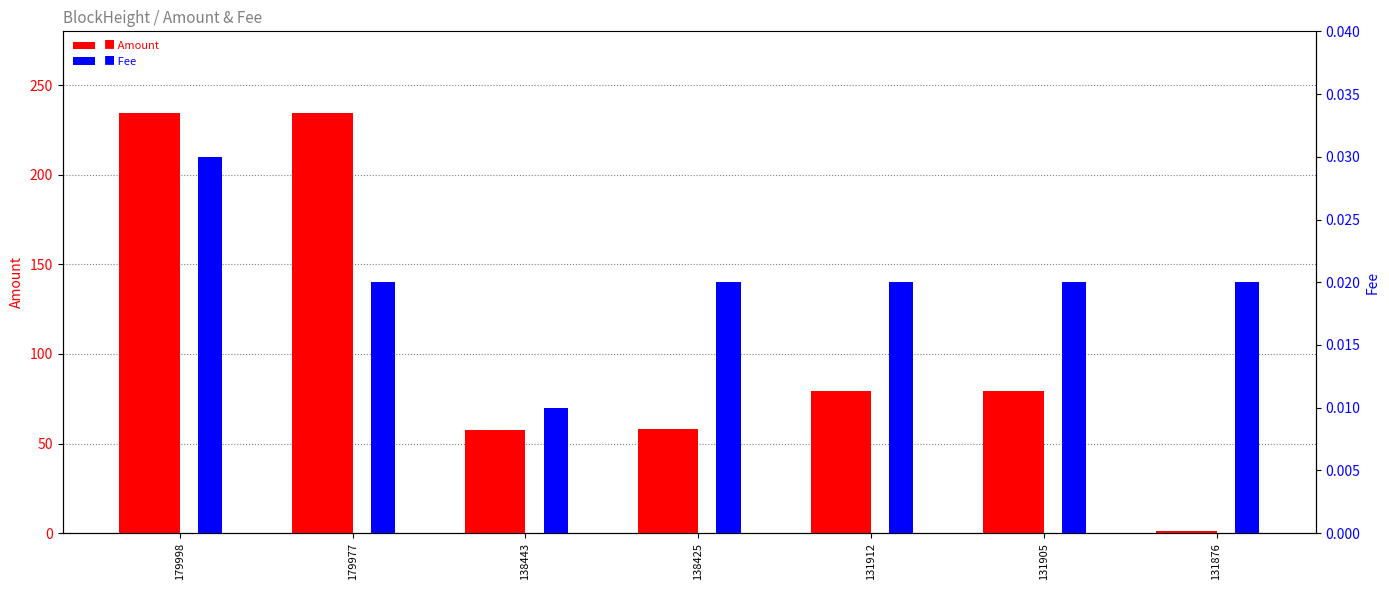

How many bars are there in total?

14